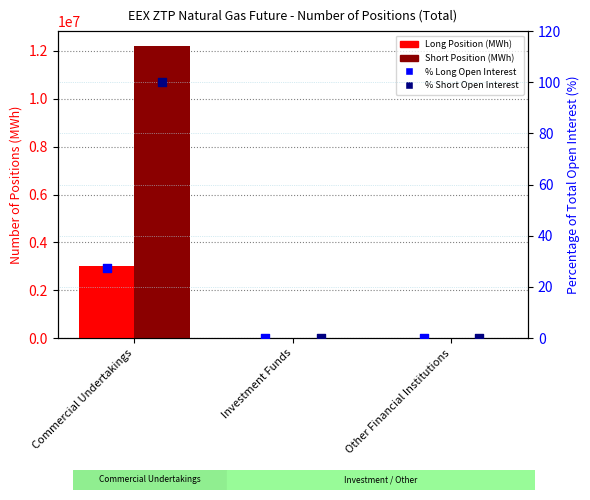

Is the value of % Long Open Interest at Investment Funds greater than the value of % Short Open Interest at Other Financial Institutions?

No